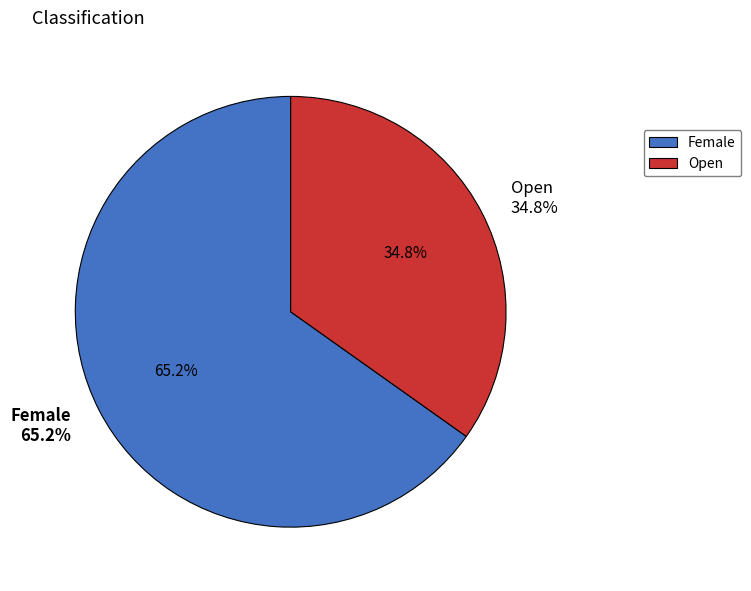

Combined, do Female and Open account for over 50%?

Yes